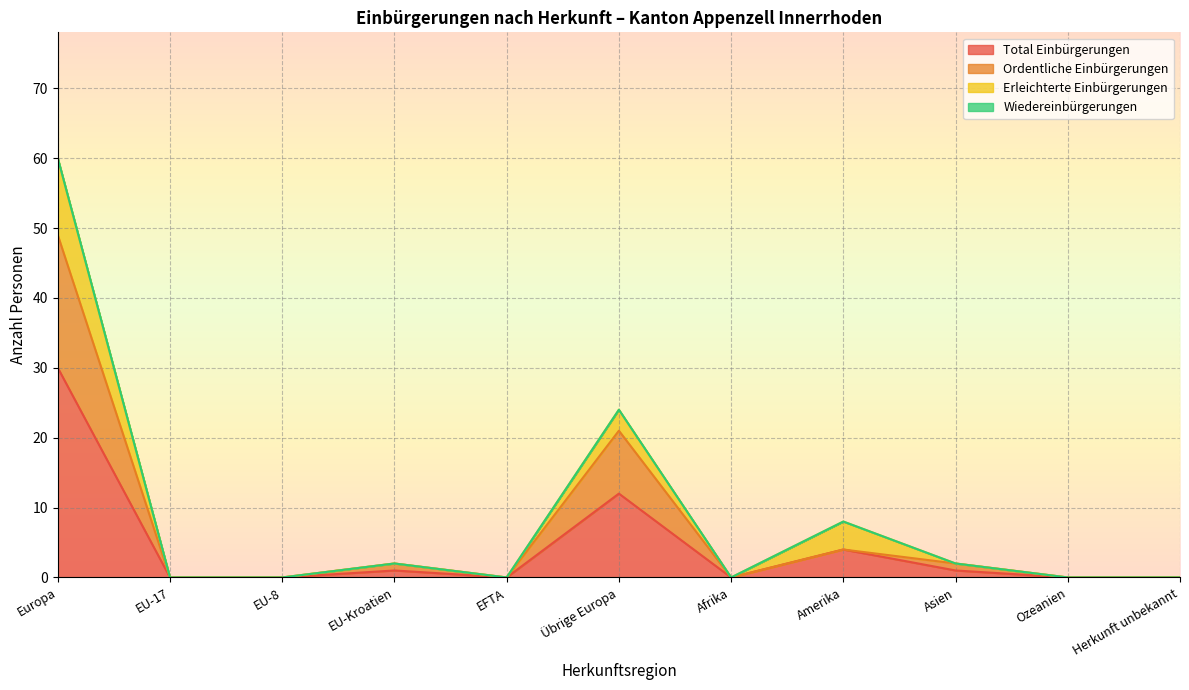

At which label is Total Einbürgerungen closest to 15?

Übrige Europa